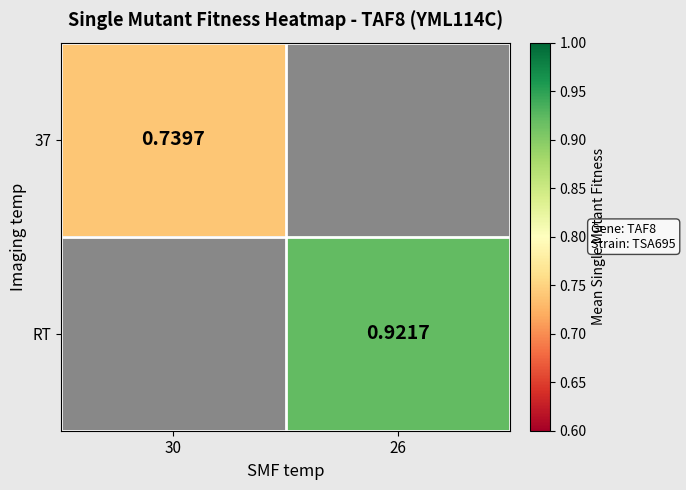

At how many categories does at least one series exceed 0?

2